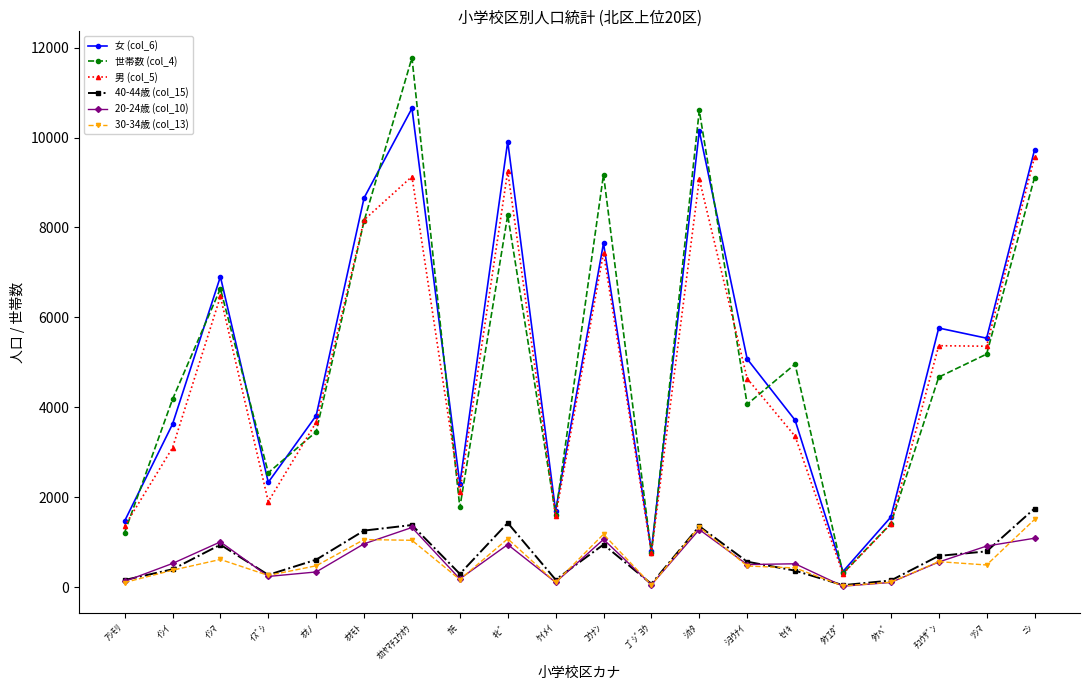

What is the highest value of the 40-44歳 (col_15) series?

1748